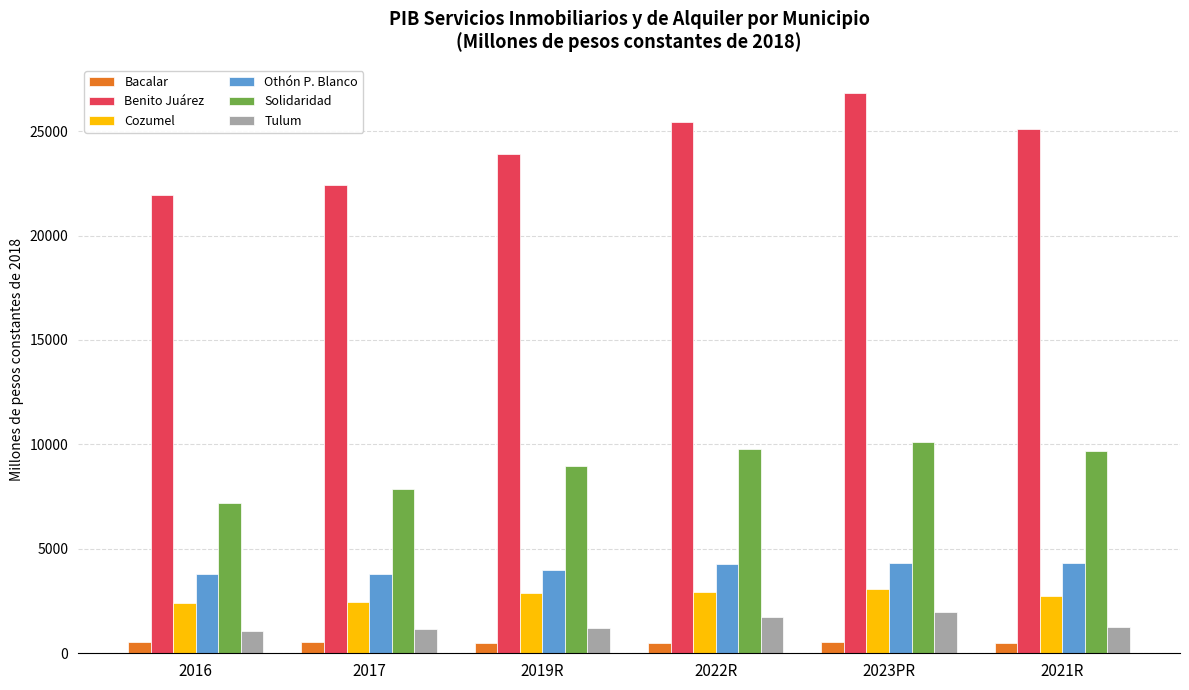

Rank the series at 2021R from lowest to highest value.

Bacalar, Tulum, Cozumel, Othón P. Blanco, Solidaridad, Benito Juárez